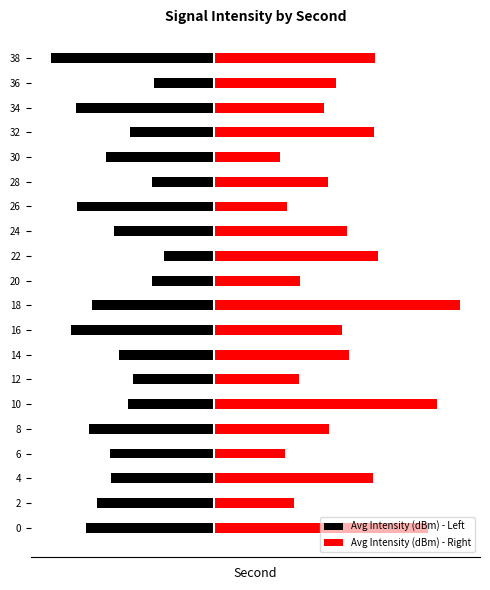

What is the average value of the Avg Intensity (dBm) - Right series?

14.1